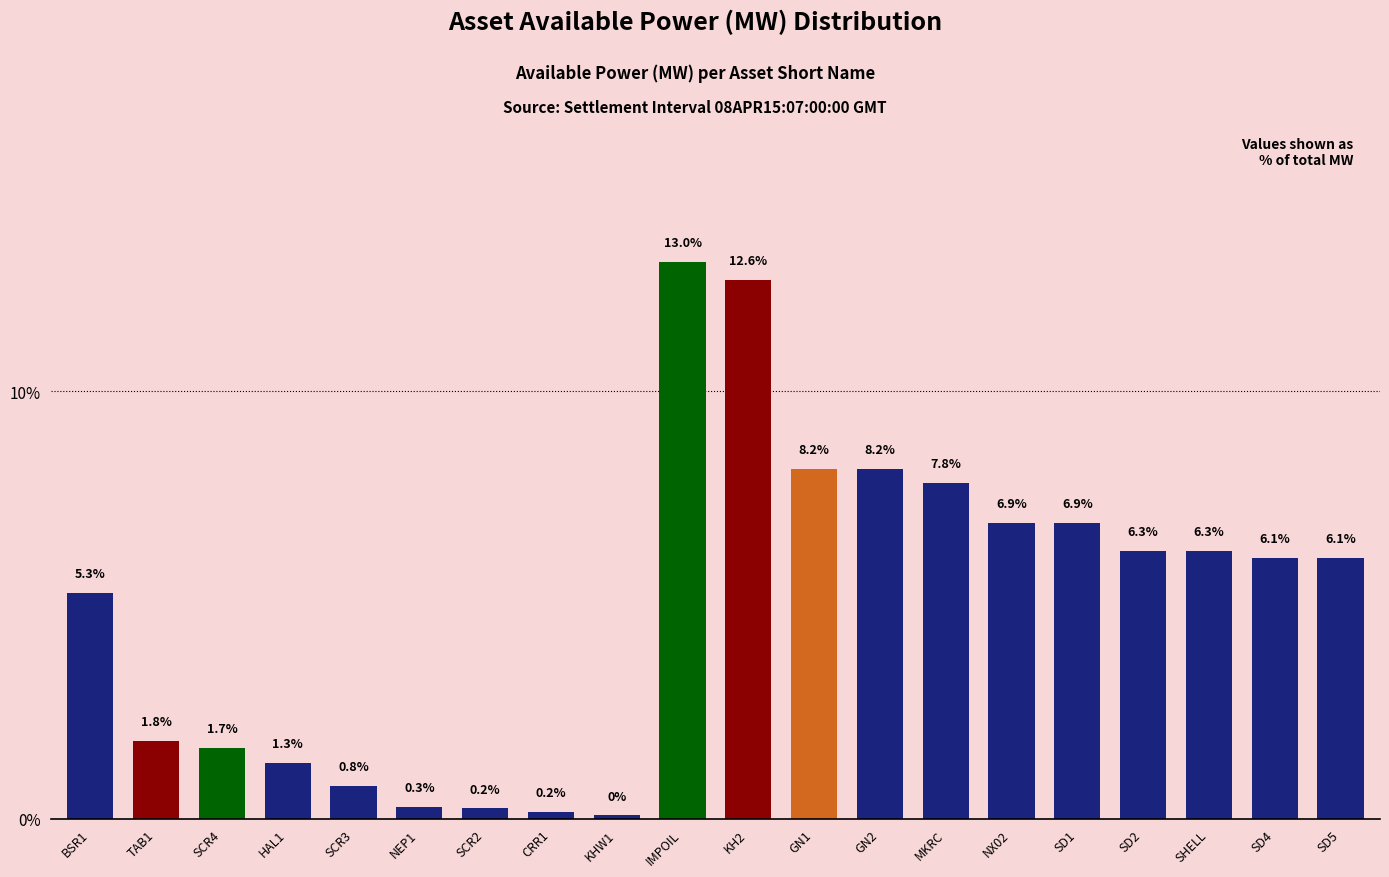

Is it true that the value at SCR4 is 1.7?

True